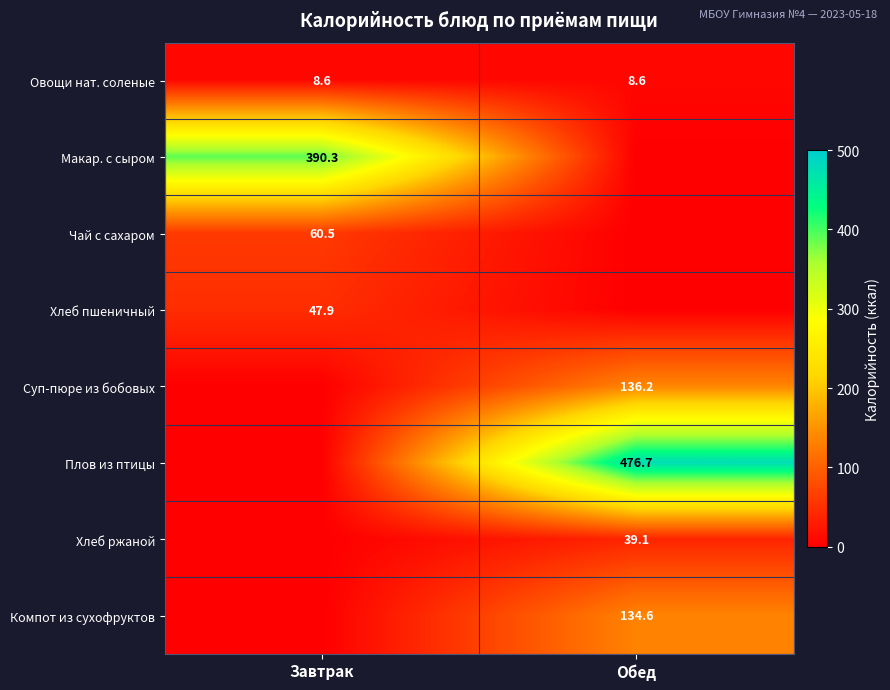

How many series are shown in this chart?

8